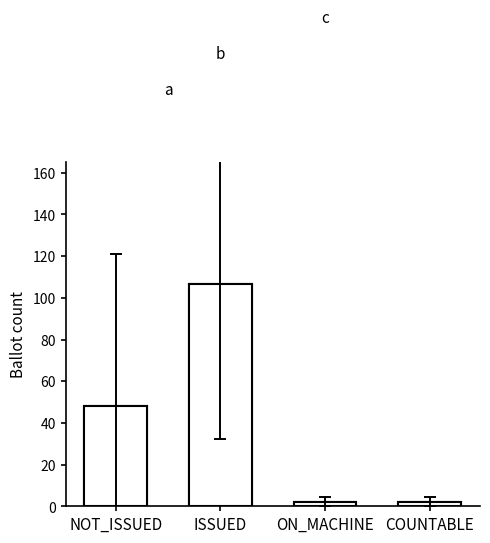

What position from the right is NOT_ISSUED?

4